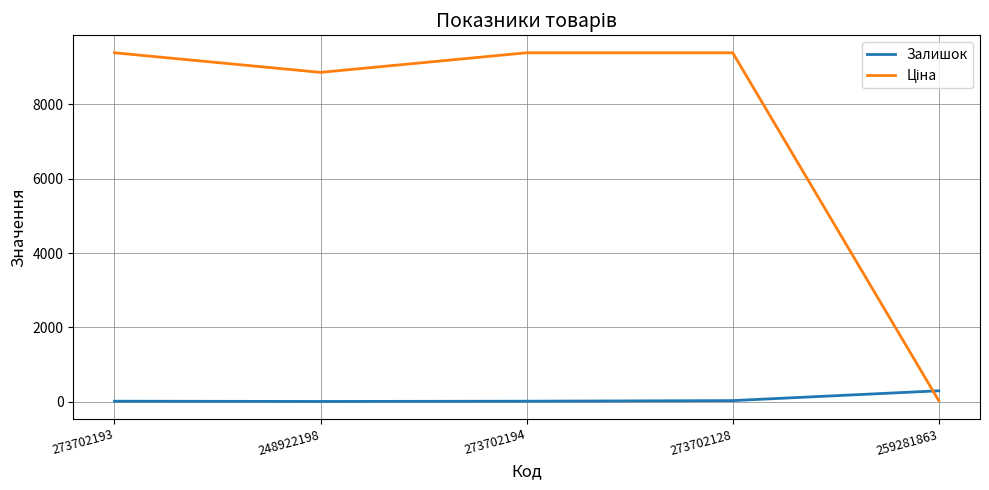

What is the maximum value shown in the chart?

9384.0